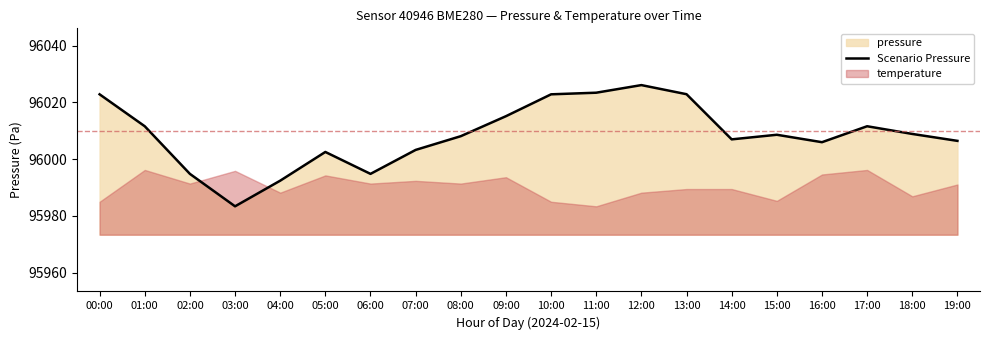

List the labels in order of value, smallest first.

03:00, 04:00, 02:00, 06:00, 05:00, 07:00, 16:00, 19:00, 14:00, 08:00, 15:00, 18:00, 01:00, 17:00, 09:00, 00:00, 10:00, 13:00, 11:00, 12:00